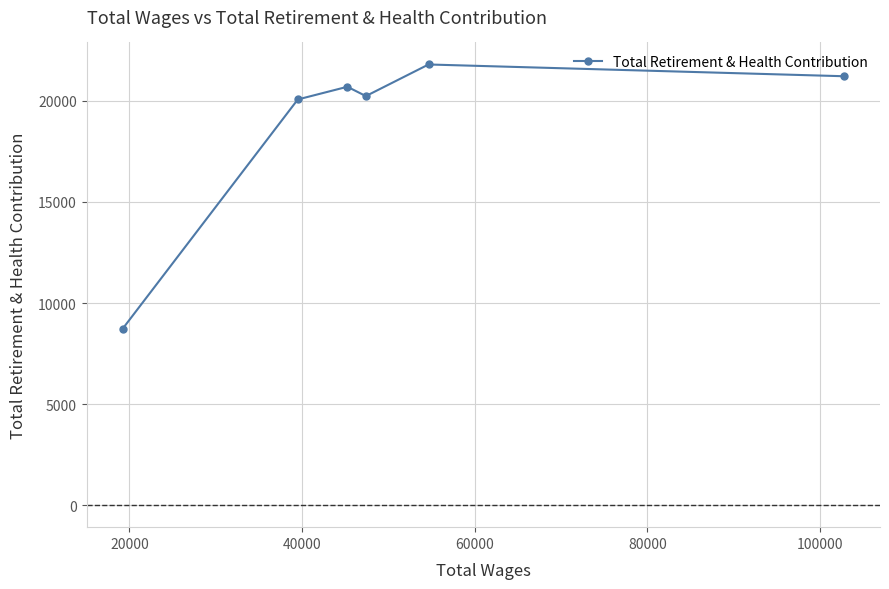

Reading left to right, list all the values displayed in this chart.

8728	20074	20702	20241	21805	21223